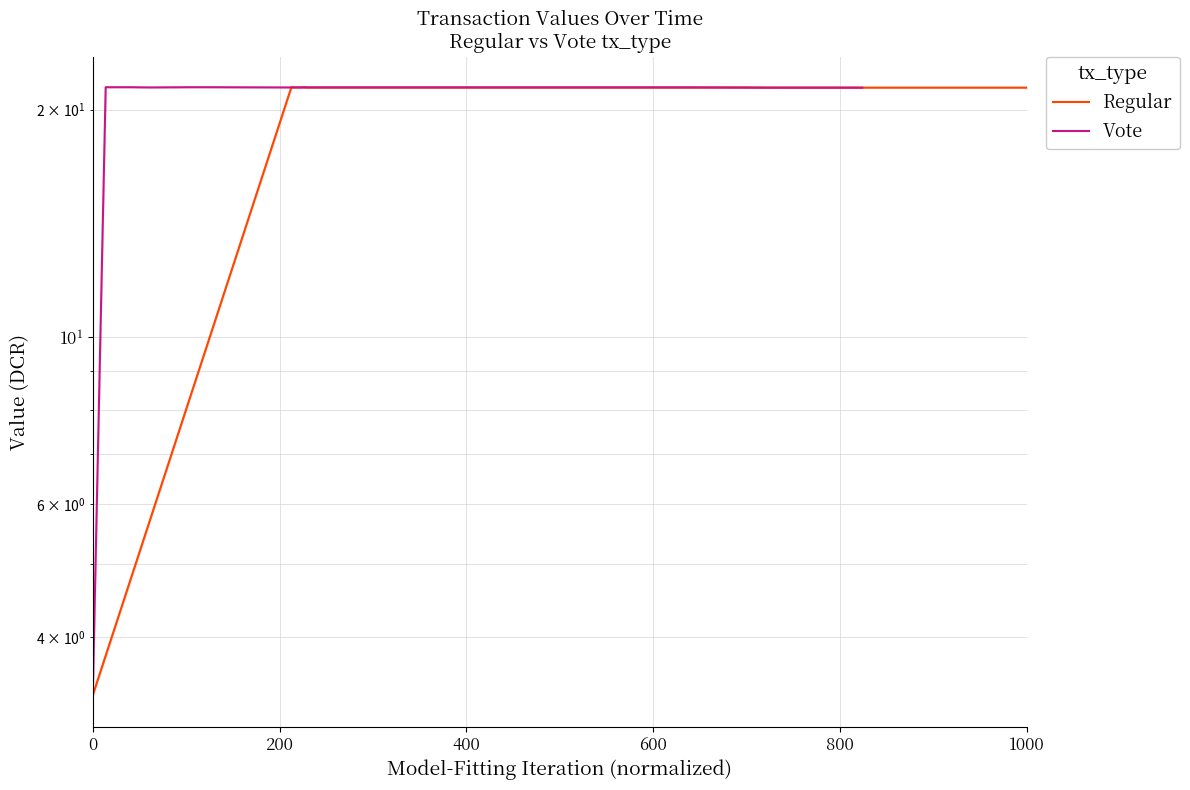

What are all the series names shown in the legend?

Regular, Vote